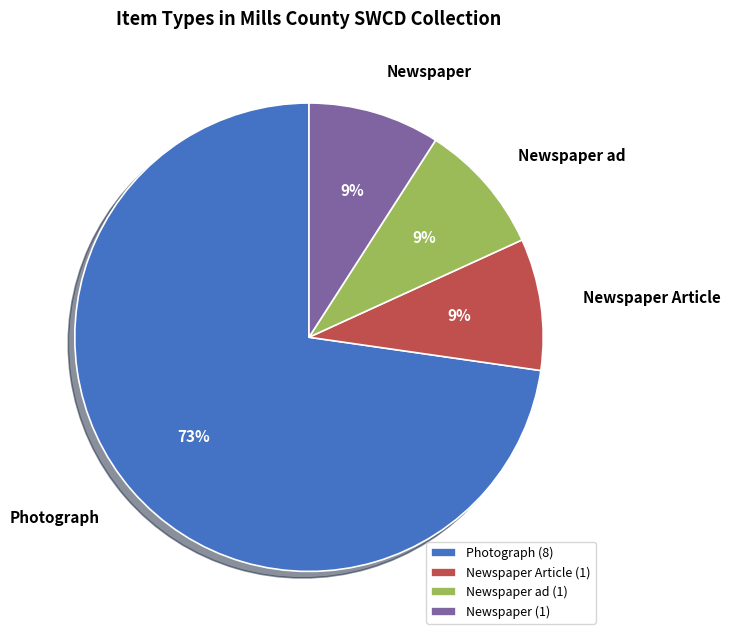

To the nearest percent, what percentage of the pie is Newspaper?

9%